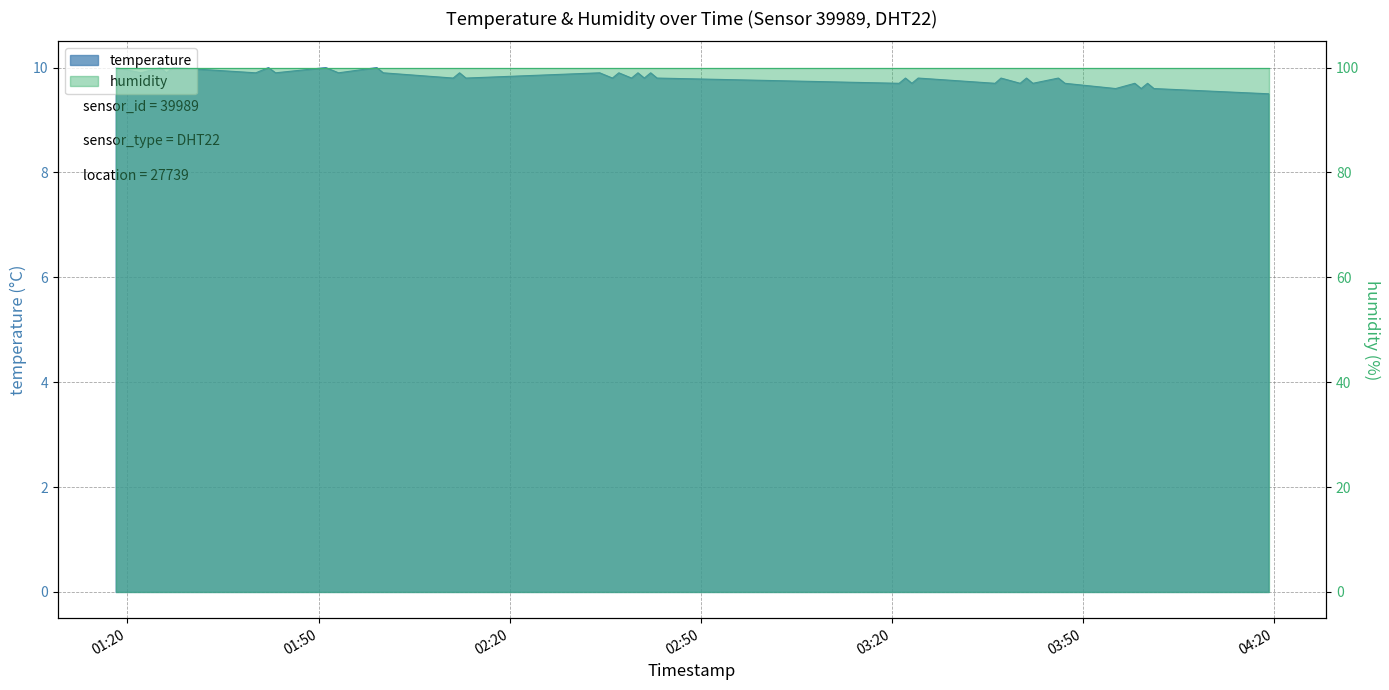

How many data points does each series have?

40